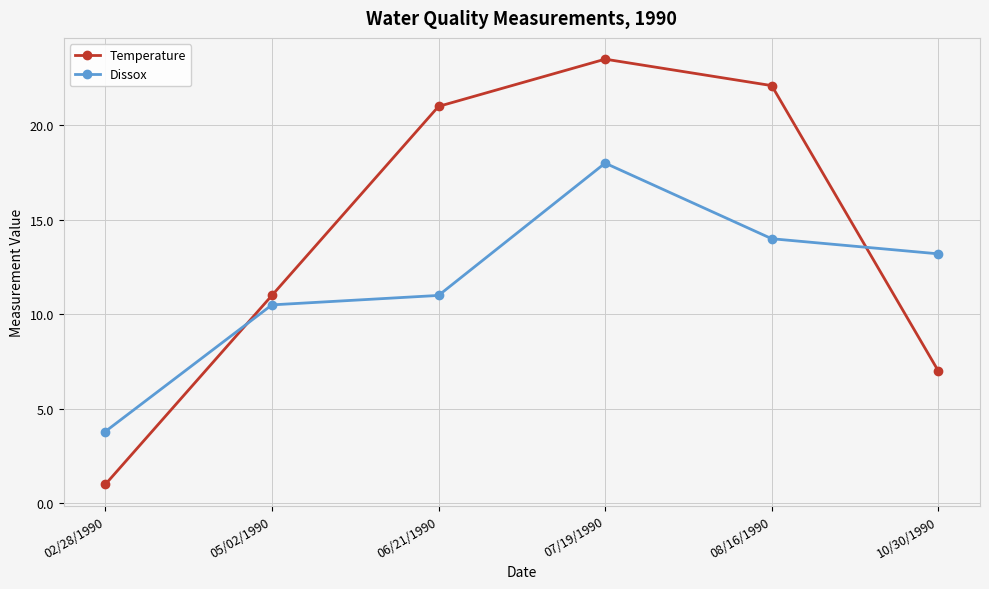

What position from the left is 08/16/1990?

5